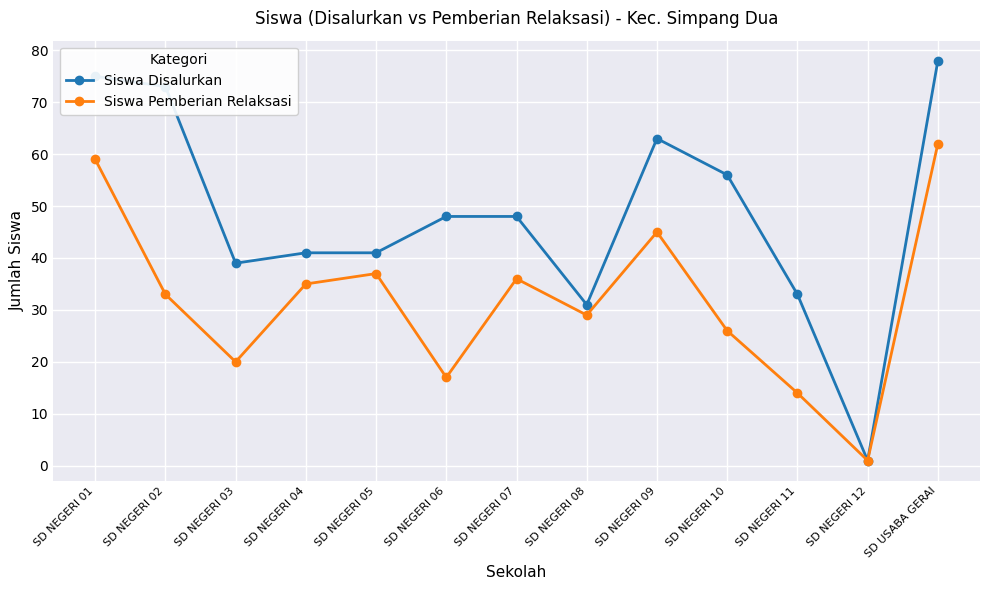

What is the label of the 4th point from the right?

SD NEGERI 10